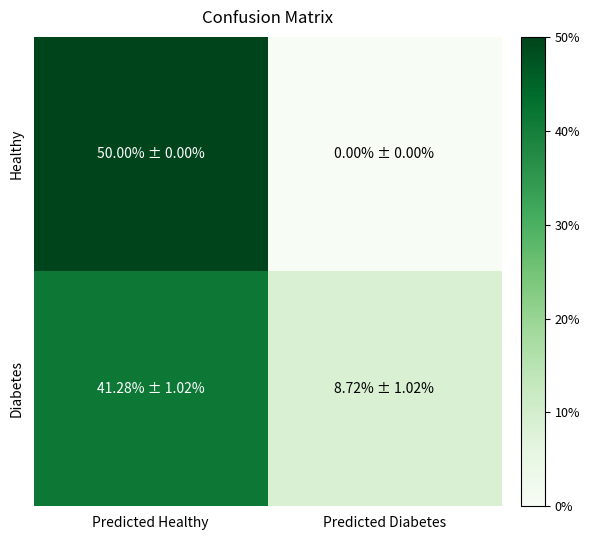

List the series in order of their peak value, highest first.

Healthy, Diabetes